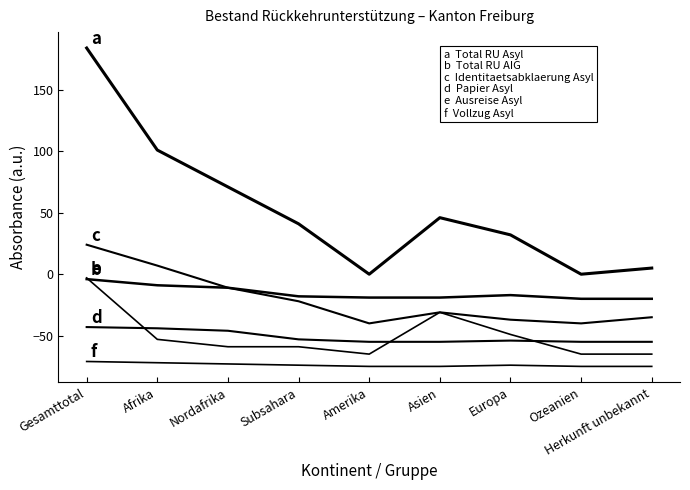

How many lines are shown in the chart?

6